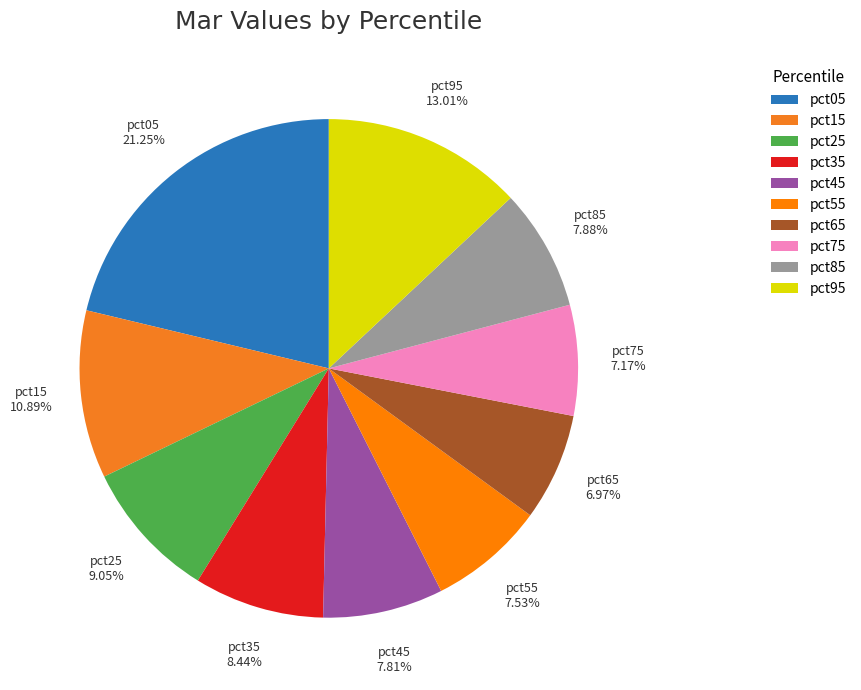

Is it true that pct25 is 1% of the pie?

False